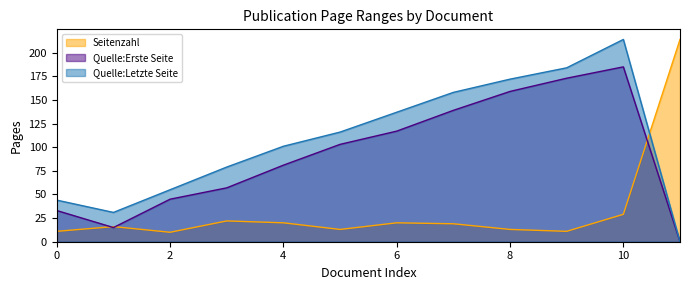

Is it true that Quelle:Letzte Seite equals 20 at OPUS4-10470?

False